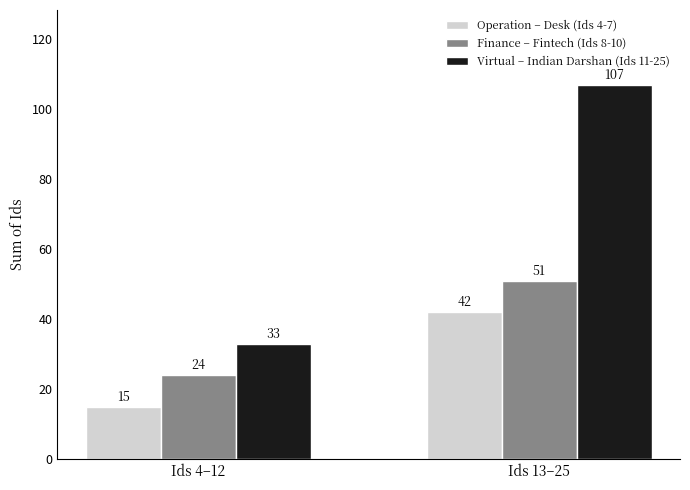

Is the value of Virtual – Indian Darshan (Ids 11-25) at Ids 13–25 greater than the value of Operation – Desk (Ids 4-7) at Ids 13–25?

Yes